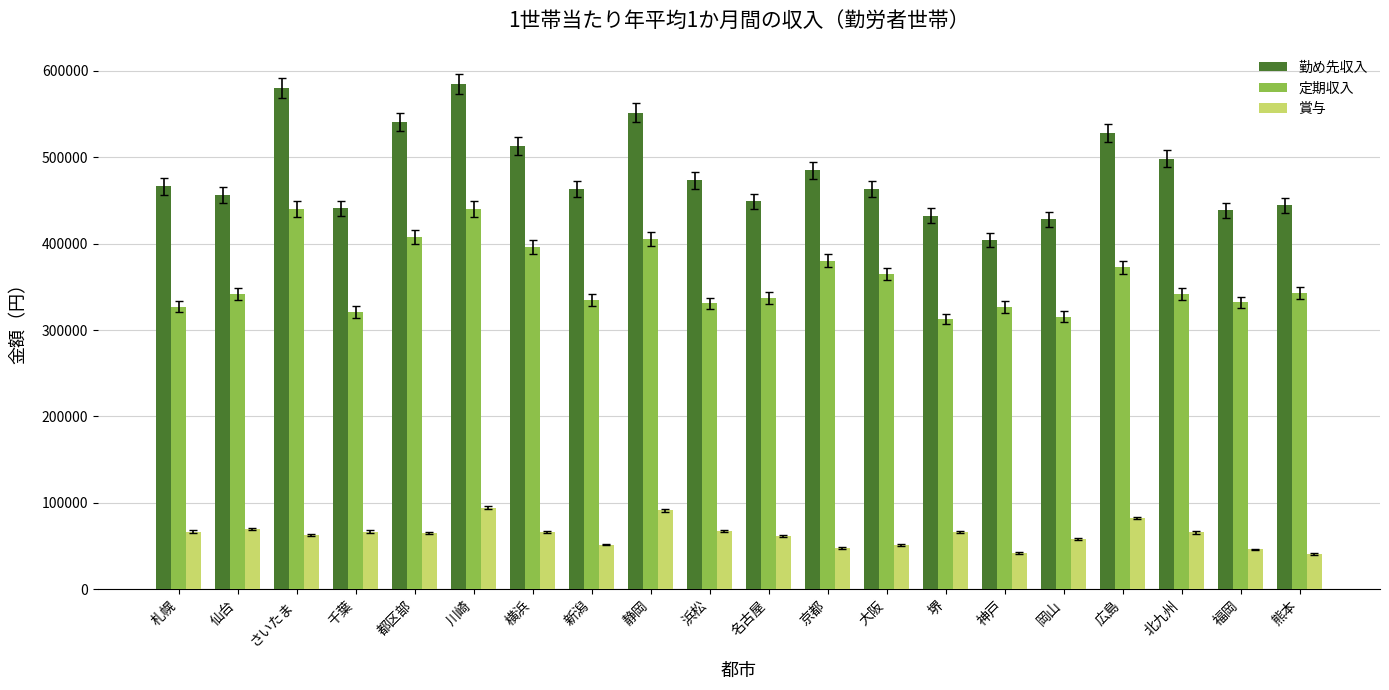

What is the approximate value of 賞与 at 名古屋?

61873